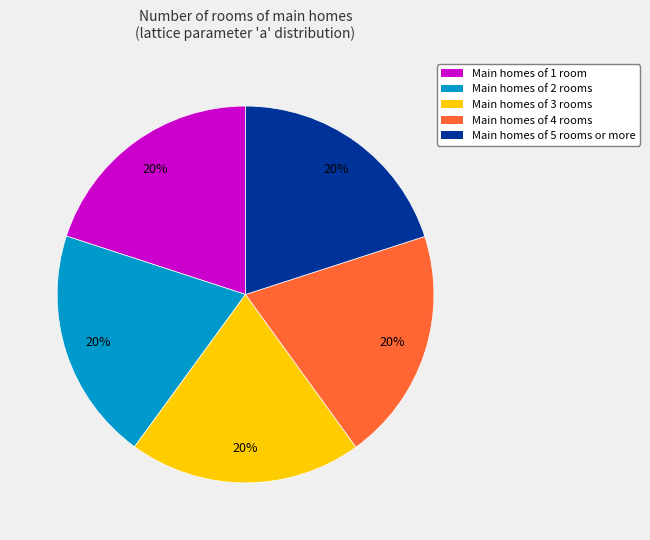

Does any single category account for the majority?

No